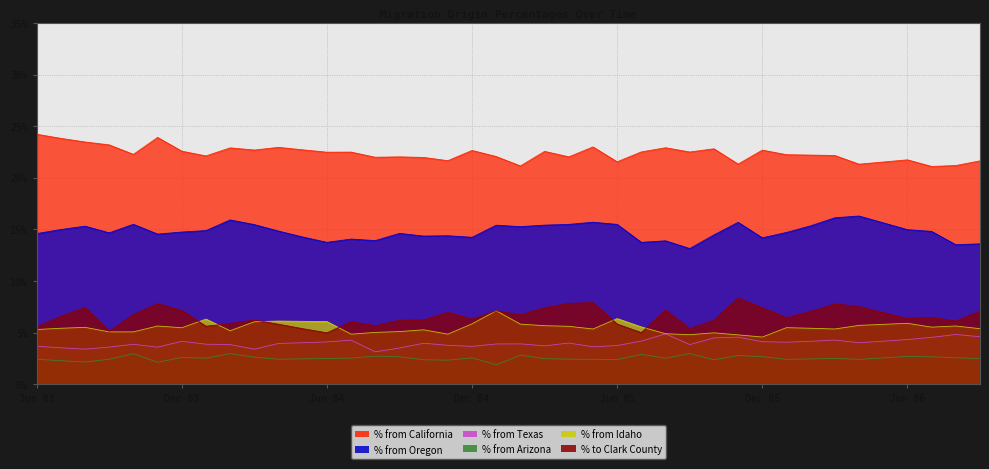

Where is the first local minimum for % from Arizona?

Aug 83